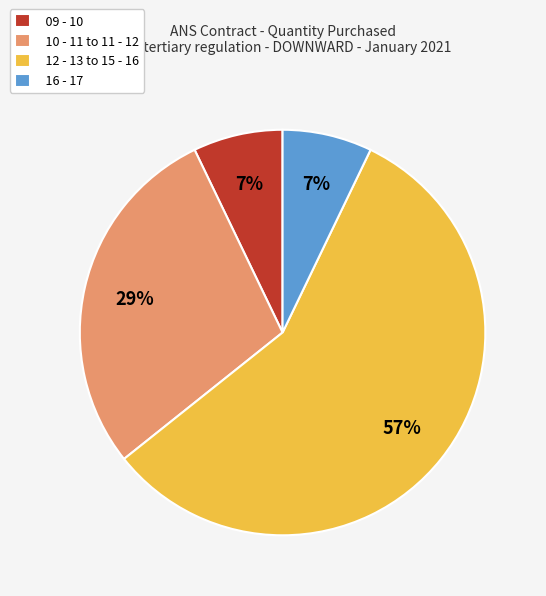

What percentage is the 09 - 10 slice, to the nearest percent?

7%